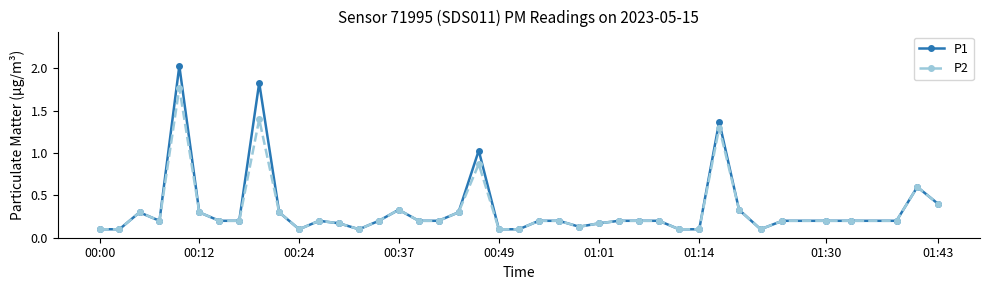

Which series has the largest range (max minus min)?

P1